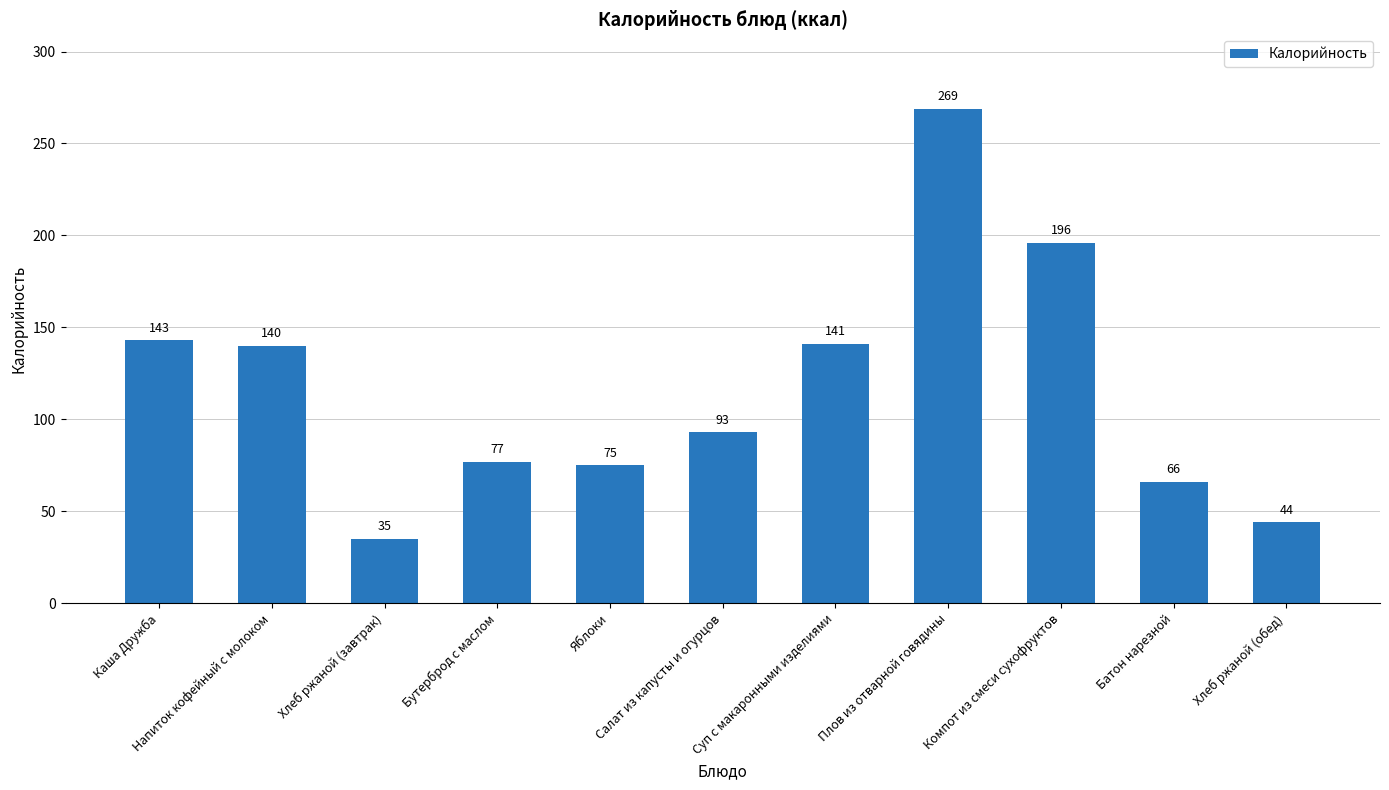

What is the change in value from Салат из капусты и огурцов to Суп с макаронными изделиями?

+48